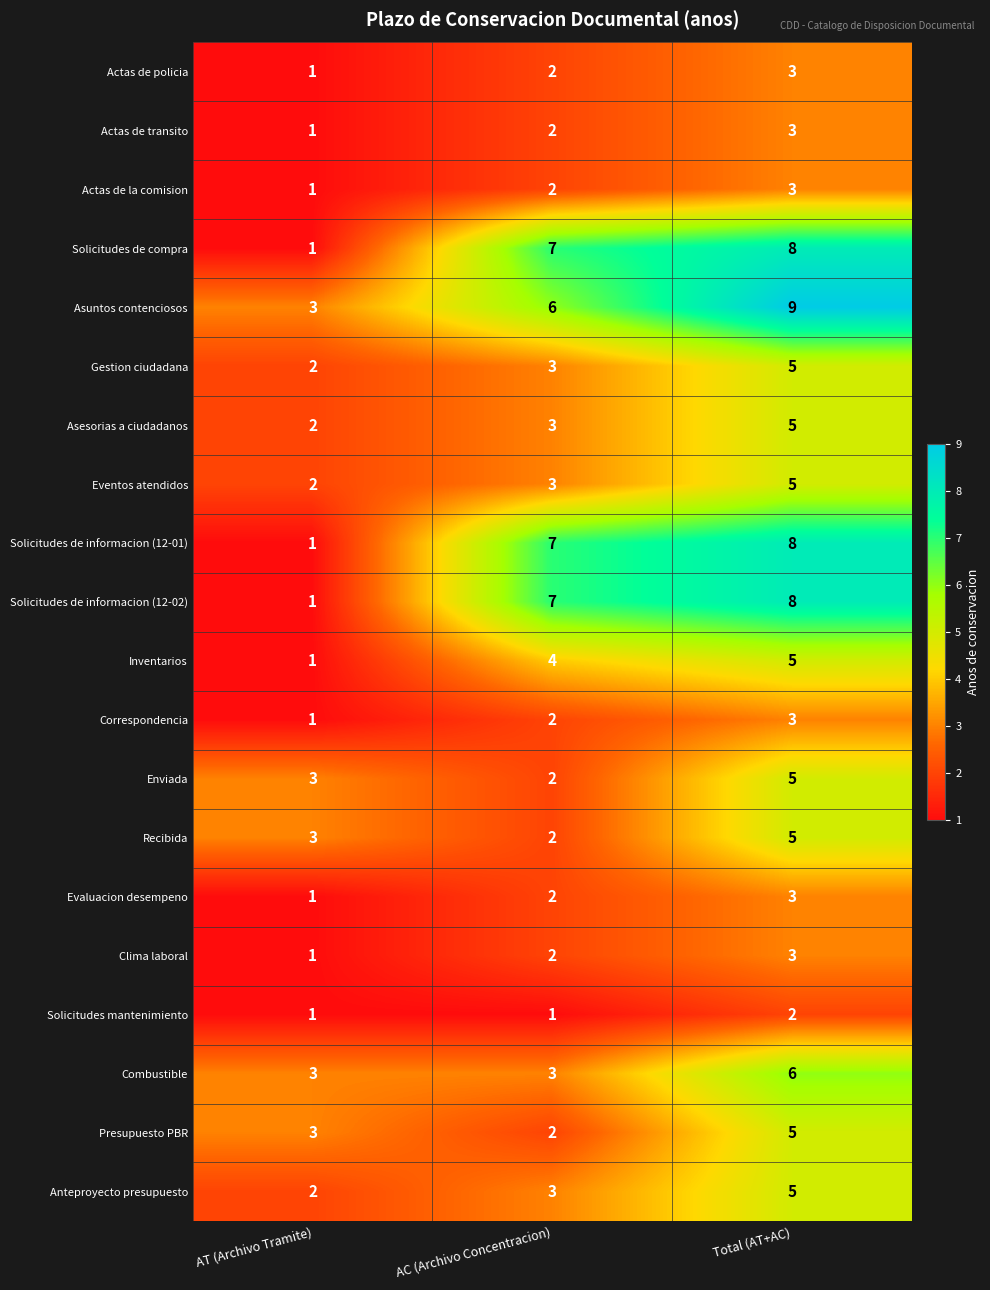

What is the highest value of the Asuntos contenciosos series?

9